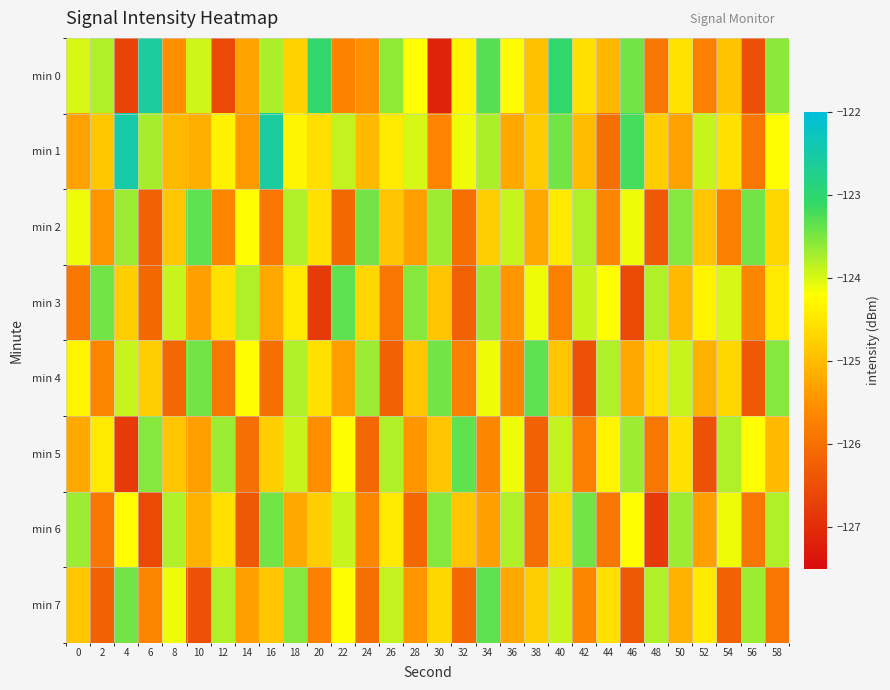

Reading right to left, what are all the values shown in this chart?

min 0: 58=-123.6	56=-126.5	54=-124.9	52=-125.7	50=-124.5	48=-125.9	46=-123.5	44=-125.1	42=-124.6	40=-123.0	38=-125.0	36=-124.2	34=-123.3	32=-124.3	30=-127.2	28=-124.2	26=-123.6	24=-125.5	22=-125.7	20=-123.1	18=-124.8	16=-123.8	14=-125.3	12=-126.6	10=-124.0	8=-125.5	6=-122.6	4=-126.7	2=-123.8	0=-124.0
min 1: 58=-124.2	56=-125.9	54=-124.6	52=-123.9	50=-125.3	48=-124.8	46=-123.2	44=-126.0	42=-125.0	40=-123.5	38=-124.8	36=-125.2	34=-123.8	32=-124.1	30=-125.7	28=-124.0	26=-124.4	24=-125.0	22=-123.9	20=-124.6	18=-124.3	16=-122.6	14=-125.4	12=-124.3	10=-125.1	8=-125.0	6=-123.7	4=-122.5	2=-124.9	0=-125.3
min 2: 58=-124.7	56=-123.5	54=-125.8	52=-124.9	50=-123.6	48=-126.3	46=-124.1	44=-125.7	42=-123.8	40=-124.5	38=-125.2	36=-123.9	34=-124.8	32=-126.0	30=-123.7	28=-125.3	26=-124.9	24=-123.5	22=-126.1	20=-124.6	18=-123.8	16=-125.9	14=-124.2	12=-125.7	10=-123.3	8=-124.9	6=-126.2	4=-123.7	2=-125.5	0=-124.1
min 3: 58=-124.5	56=-125.7	54=-124.0	52=-124.3	50=-125.0	48=-123.8	46=-126.6	44=-124.2	42=-123.9	40=-125.8	38=-124.1	36=-125.5	34=-123.7	32=-126.2	30=-124.9	28=-123.6	26=-125.9	24=-124.7	22=-123.3	20=-126.8	18=-124.5	16=-125.2	14=-123.8	12=-124.6	10=-125.3	8=-123.9	6=-126.1	4=-124.8	2=-123.5	0=-125.9
min 4: 58=-123.6	56=-126.3	54=-124.7	52=-125.1	50=-123.9	48=-124.6	46=-125.2	44=-123.8	42=-126.5	40=-124.9	38=-123.3	36=-125.7	34=-124.1	32=-125.8	30=-123.5	28=-124.9	26=-126.2	24=-123.7	22=-125.3	20=-124.6	18=-123.8	16=-126.0	14=-124.2	12=-125.9	10=-123.5	8=-126.1	6=-124.8	4=-123.9	2=-125.7	0=-124.3
min 5: 58=-125.0	56=-124.2	54=-123.8	52=-126.5	50=-124.6	48=-125.9	46=-123.7	44=-124.3	42=-125.8	40=-123.9	38=-126.2	36=-124.1	34=-125.7	32=-123.3	30=-124.9	28=-125.5	26=-123.8	24=-126.1	22=-124.2	20=-125.6	18=-123.9	16=-124.8	14=-126.0	12=-123.7	10=-125.3	8=-124.9	6=-123.6	4=-126.8	2=-124.5	0=-125.2
min 6: 58=-123.8	56=-125.9	54=-124.1	52=-125.3	50=-123.7	48=-126.8	46=-124.2	44=-125.9	42=-123.5	40=-124.7	38=-126.0	36=-123.8	34=-125.3	32=-124.9	30=-123.6	28=-126.1	26=-124.5	24=-125.7	22=-123.9	20=-124.8	18=-125.2	16=-123.5	14=-126.3	12=-124.6	10=-125.1	8=-123.8	6=-126.6	4=-124.2	2=-125.9	0=-123.7
min 7: 58=-125.9	56=-123.7	54=-126.2	52=-124.5	50=-125.1	48=-123.8	46=-126.3	44=-124.6	42=-125.7	40=-123.9	38=-124.8	36=-125.2	34=-123.3	32=-126.1	30=-124.7	28=-125.5	26=-123.9	24=-126.0	22=-124.2	20=-125.8	18=-123.6	16=-124.9	14=-125.3	12=-123.8	10=-126.5	8=-124.1	6=-125.7	4=-123.5	2=-126.2	0=-124.9